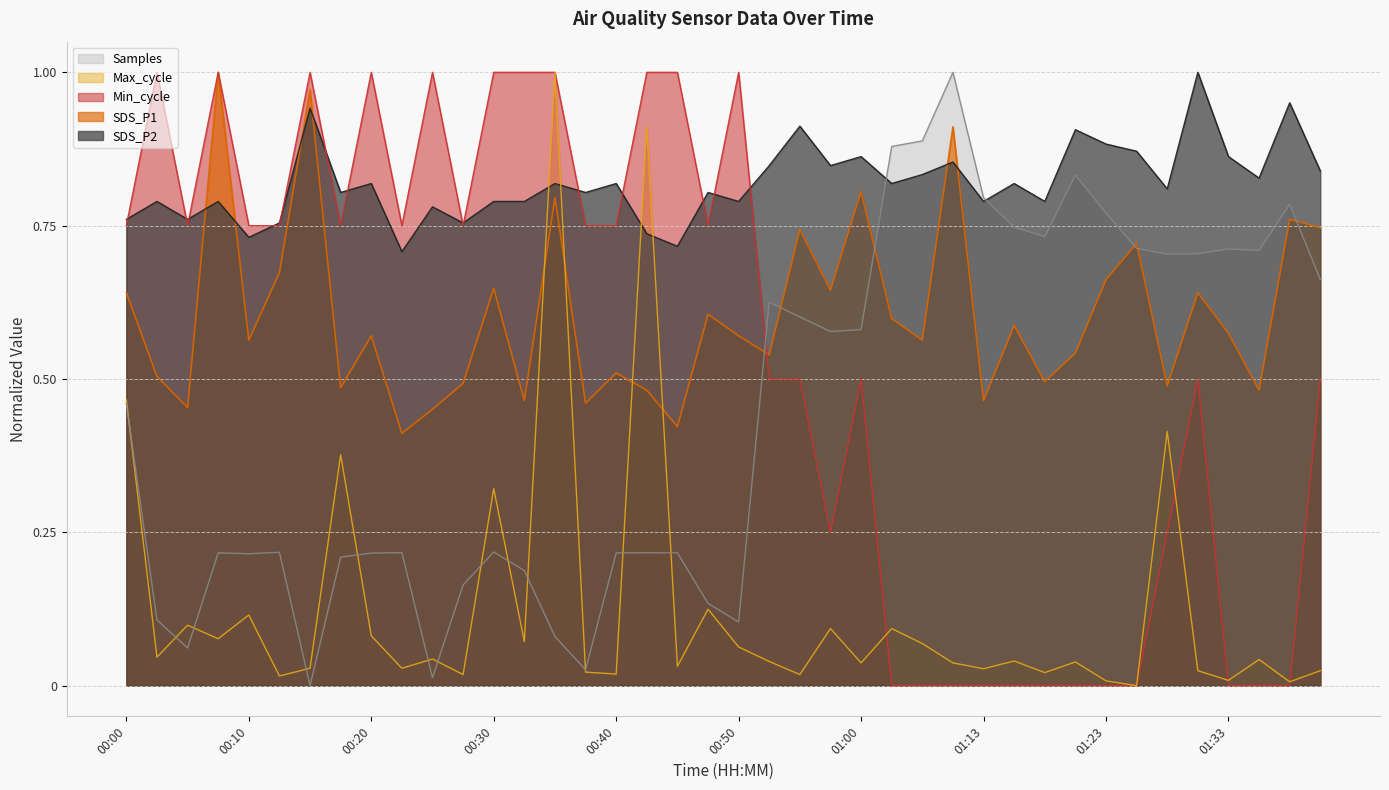

Which series changed the most between 00:22 and 00:50?

Min_cycle